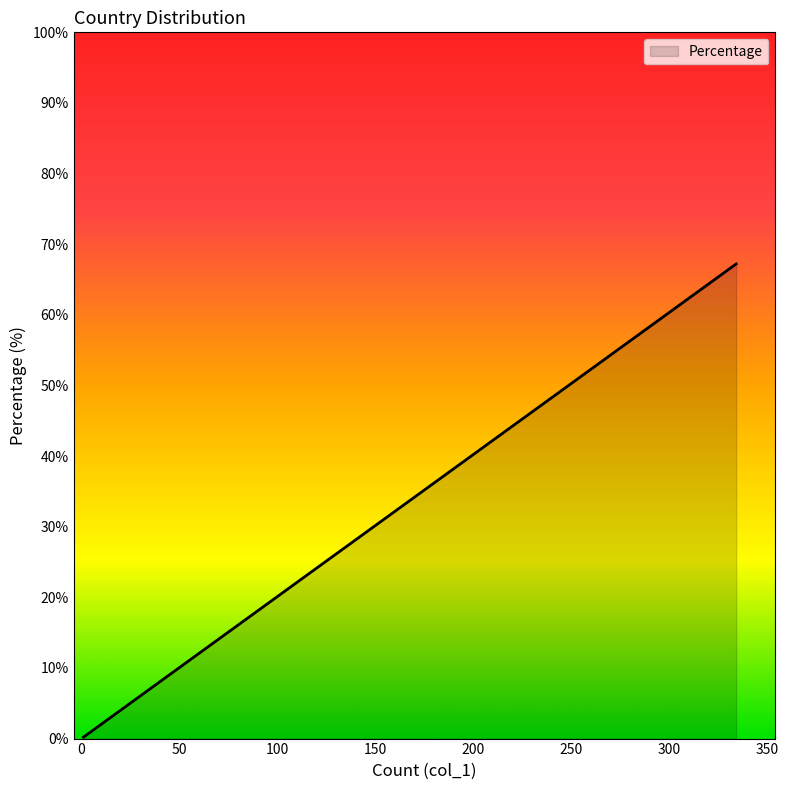

How many lines are shown in the chart?

1